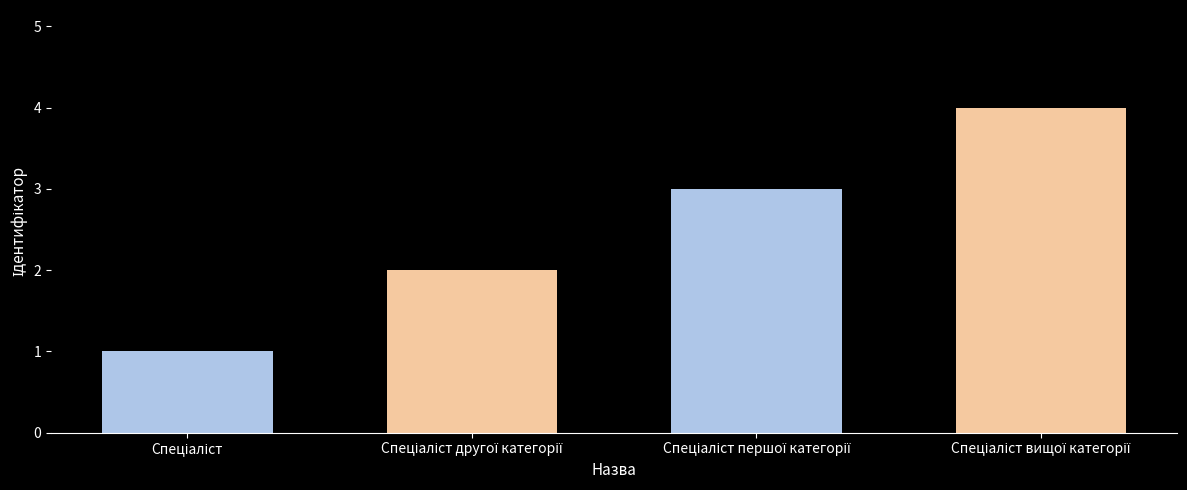

What is the greatest value displayed?

4